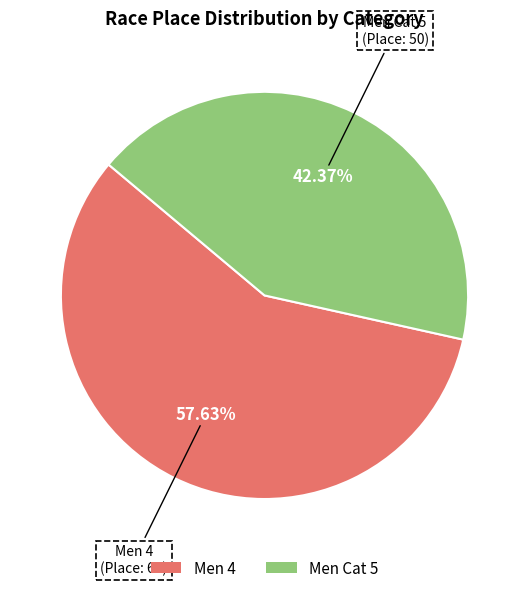

Does any single category account for the majority?

Yes